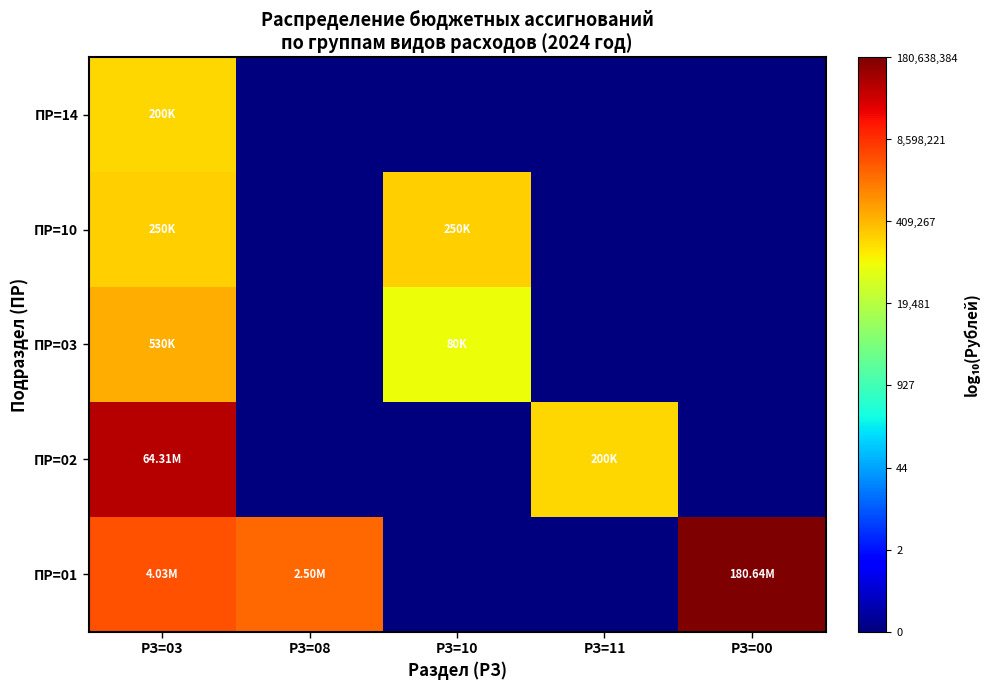

Reading left to right, what are all the values shown in this chart?

ПР=01: РЗ=03=6.6	РЗ=08=6.4	РЗ=10=-1.0	РЗ=11=-1.0	РЗ=00=8.3
ПР=02: РЗ=03=7.8	РЗ=08=-1.0	РЗ=10=-1.0	РЗ=11=5.3	РЗ=00=-1.0
ПР=03: РЗ=03=5.7	РЗ=08=-1.0	РЗ=10=4.9	РЗ=11=-1.0	РЗ=00=-1.0
ПР=10: РЗ=03=5.4	РЗ=08=-1.0	РЗ=10=5.4	РЗ=11=-1.0	РЗ=00=-1.0
ПР=14: РЗ=03=5.3	РЗ=08=-1.0	РЗ=10=-1.0	РЗ=11=-1.0	РЗ=00=-1.0